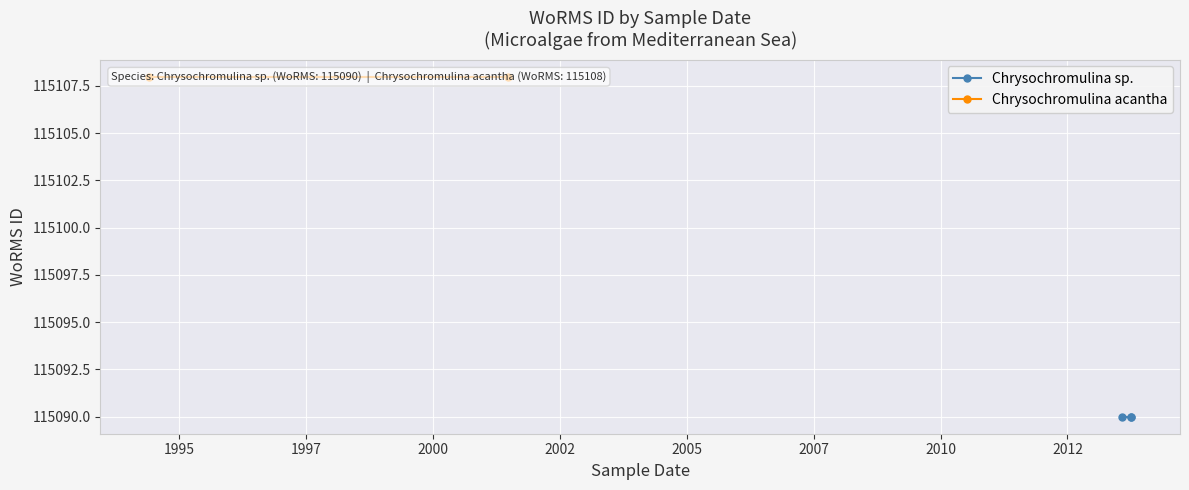

Reading left to right, what are all the values shown in this chart?

01-10-2013=115090	01-10-2013=115090	01-08-2013=115090	01-06-1994=115108	25-06-2001=115108